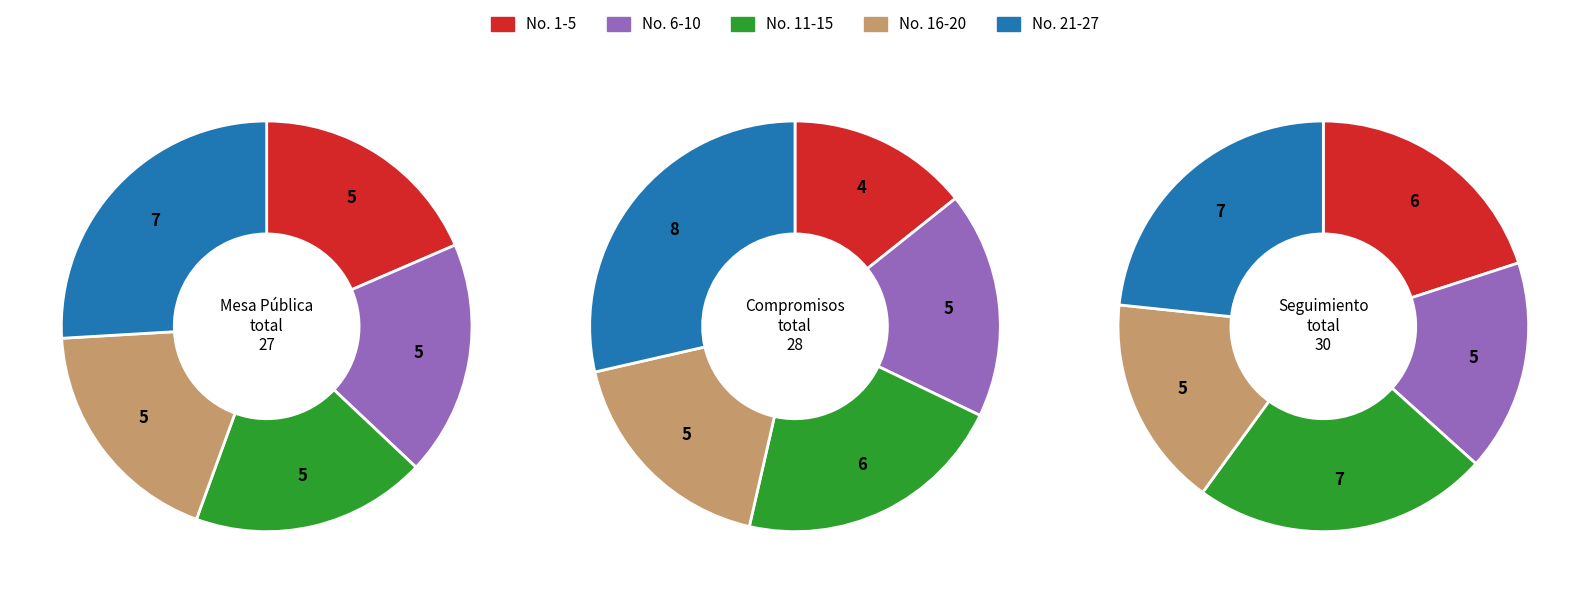

Between 3 and 9, which is larger?

9